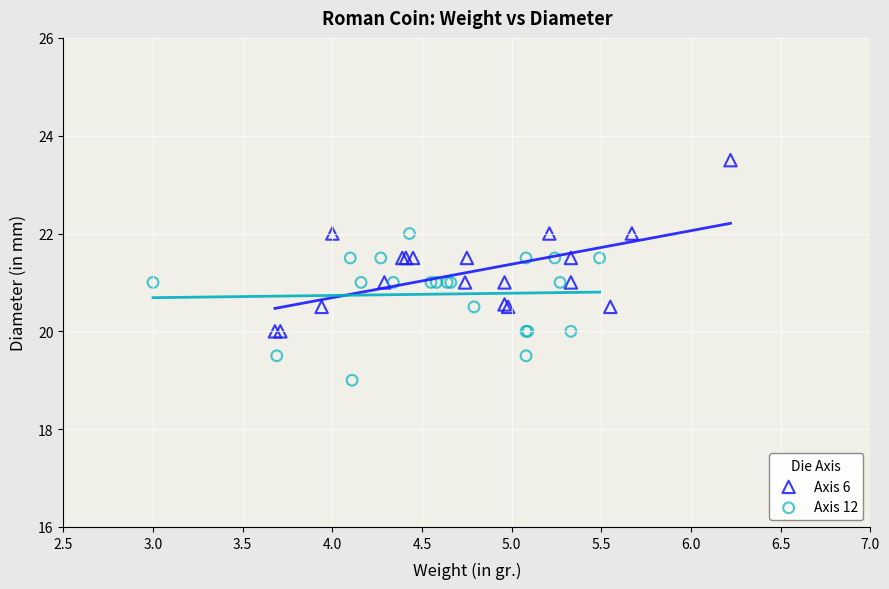

Which series reaches the minimum Y coordinate?

Axis 12